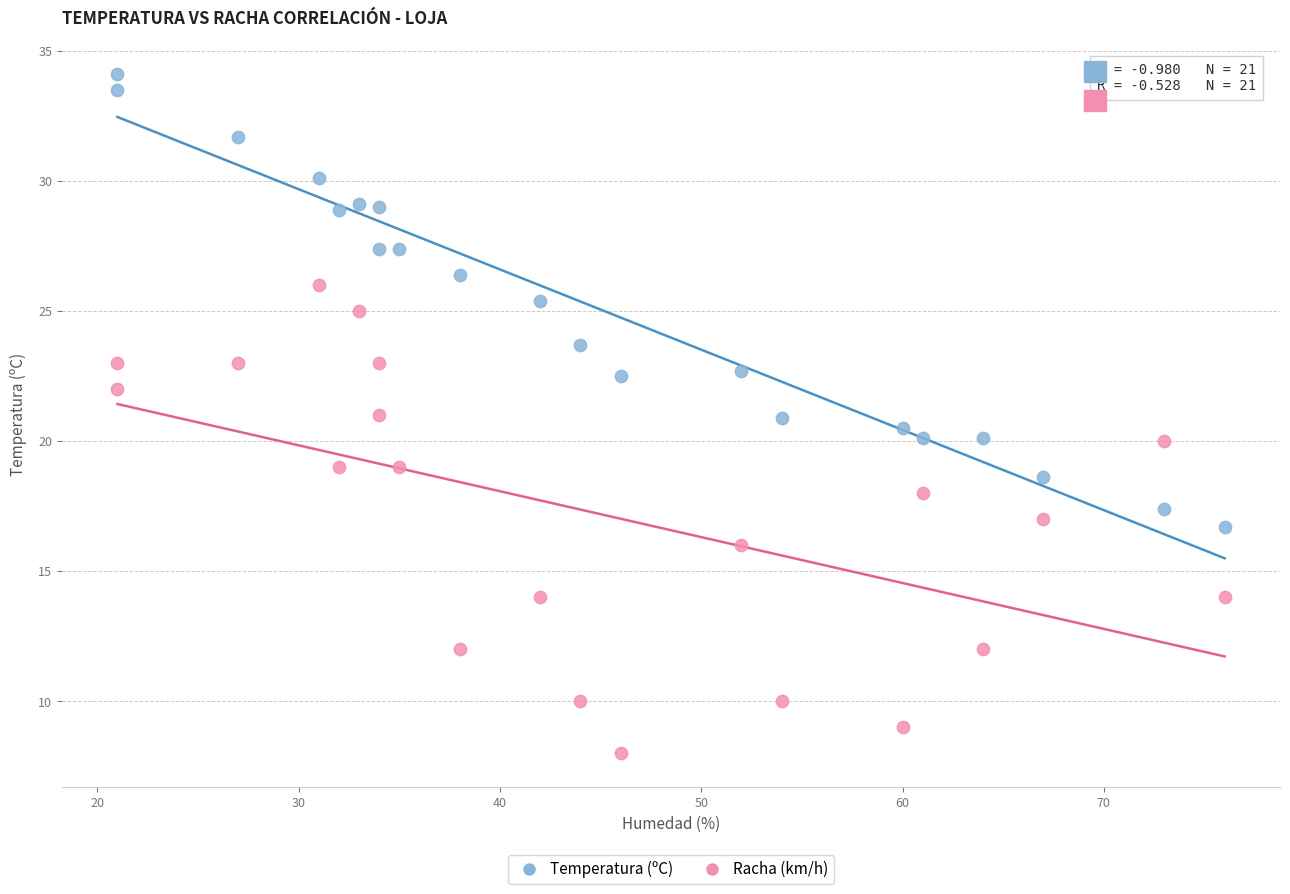

Across all data points, what is the range of Y values (max minus min)?

26.1